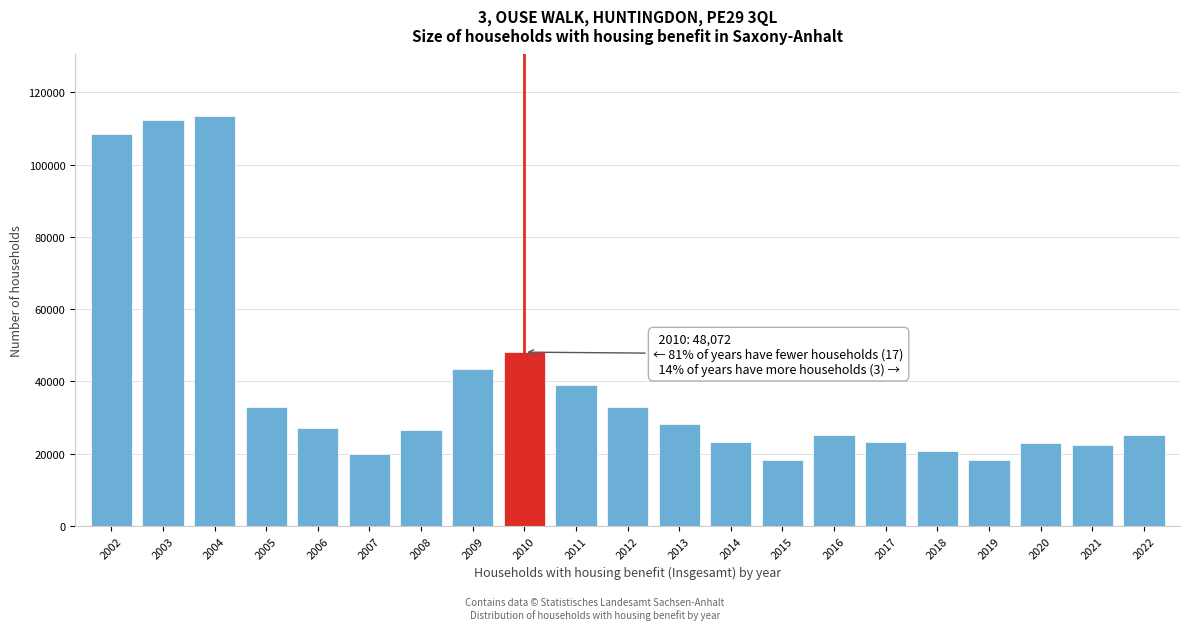

Between 2021 and 2013, which is larger?

2013